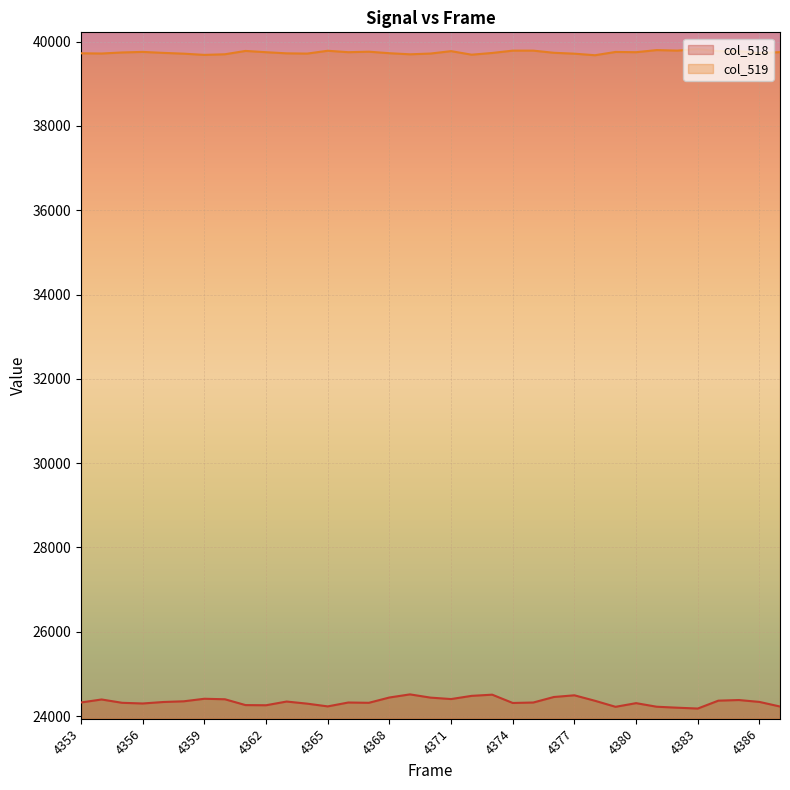

Which series has the largest total across all categories?

col_519